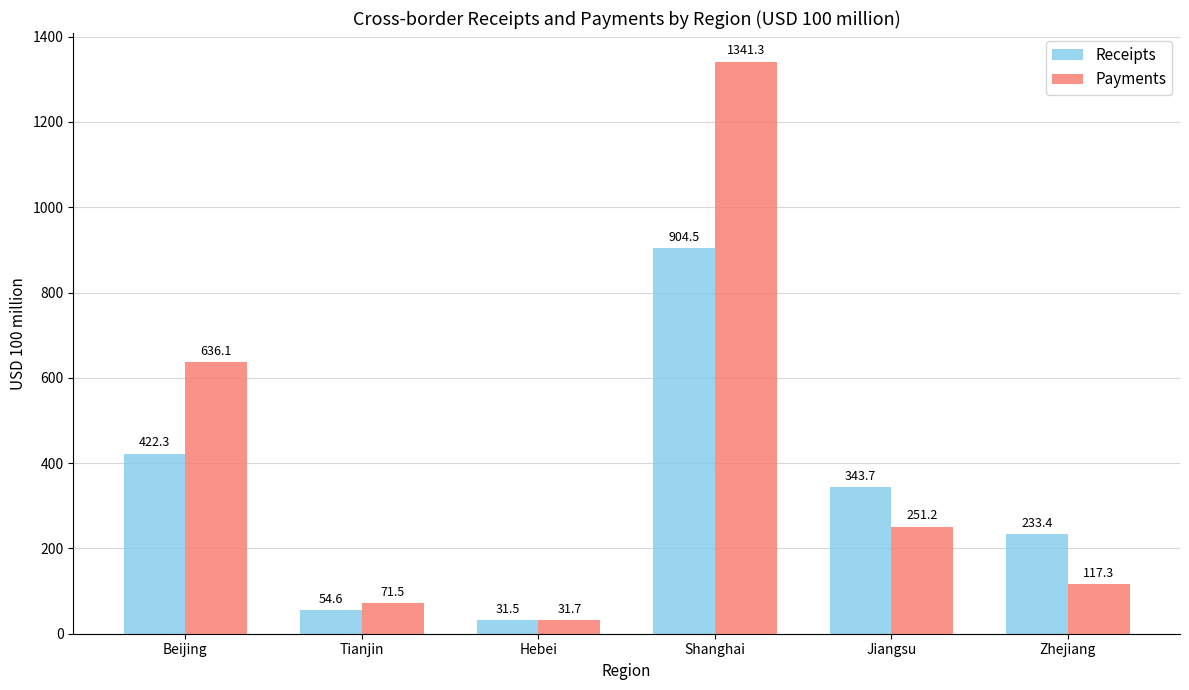

Reading left to right, extract all data points from this chart.

Receipts: Beijing=422.3	Tianjin=54.6	Hebei=31.5	Shanghai=904.5	Jiangsu=343.7	Zhejiang=233.4
Payments: Beijing=636.1	Tianjin=71.5	Hebei=31.7	Shanghai=1341.3	Jiangsu=251.2	Zhejiang=117.3